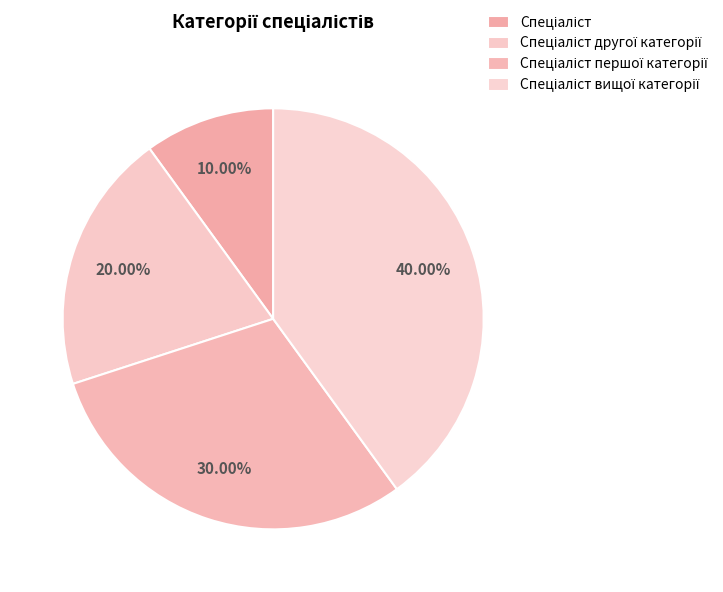

To the nearest percent, what percentage of the pie is Спеціаліст другої категорії?

20%